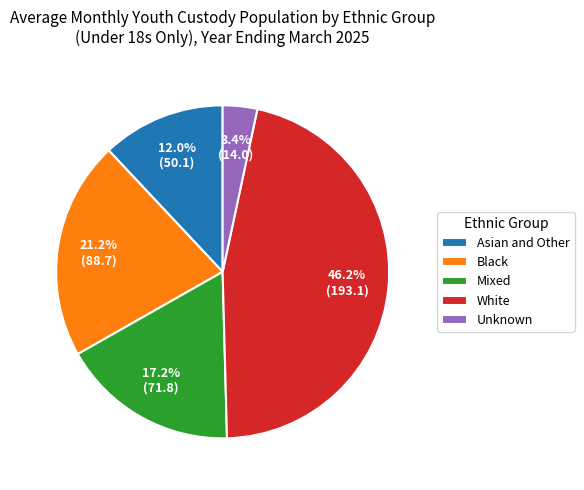

Between Black and Mixed, which is larger?

Black